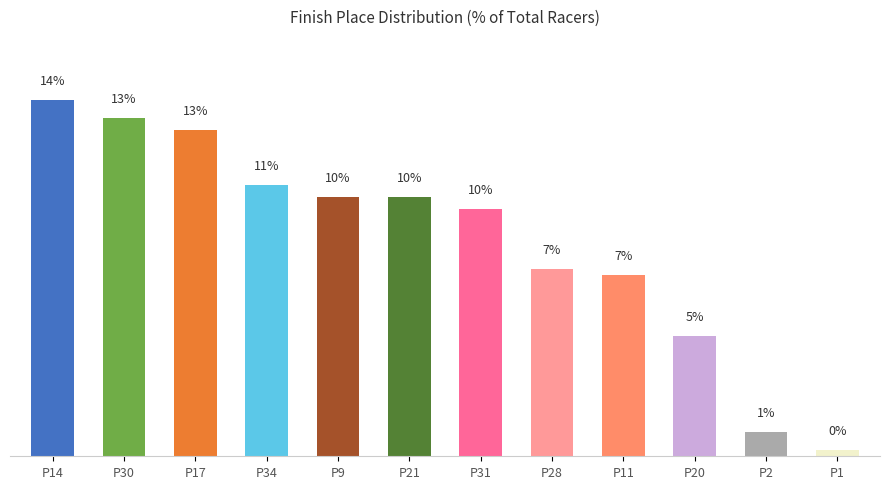

Count the number of categories in the chart.

12